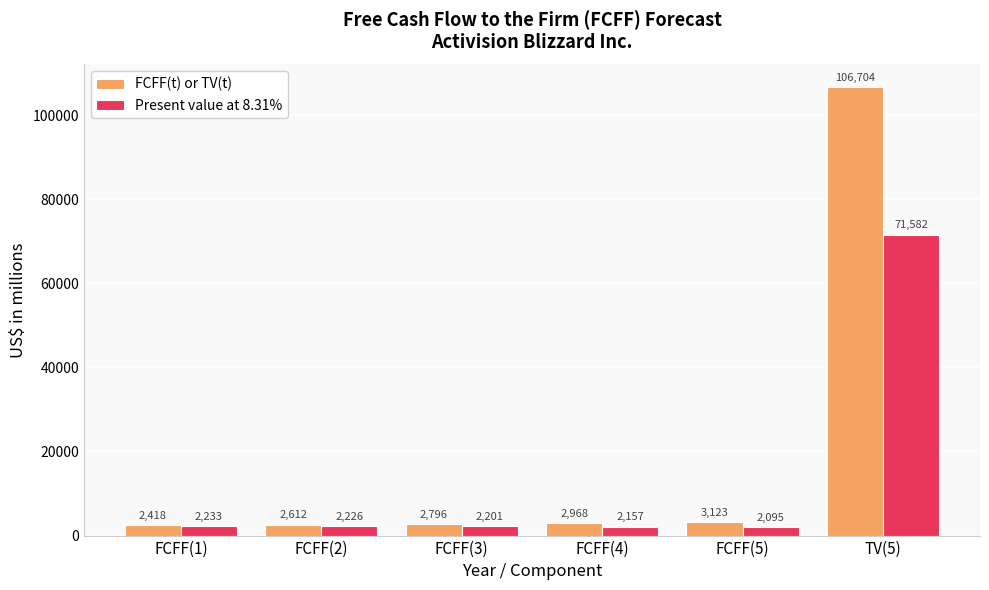

Rank the series by their average value, from highest to lowest.

FCFF(t) or TV(t), Present value at 8.31%